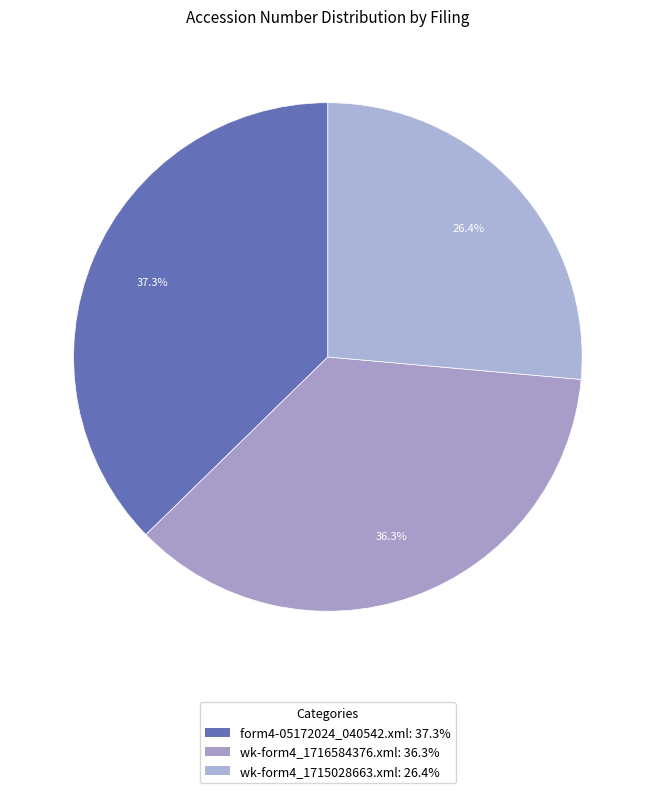

Approximately how many times larger is the value at form4-05172024_040542.xml compared to wk-form4_1716584376.xml?

1.0